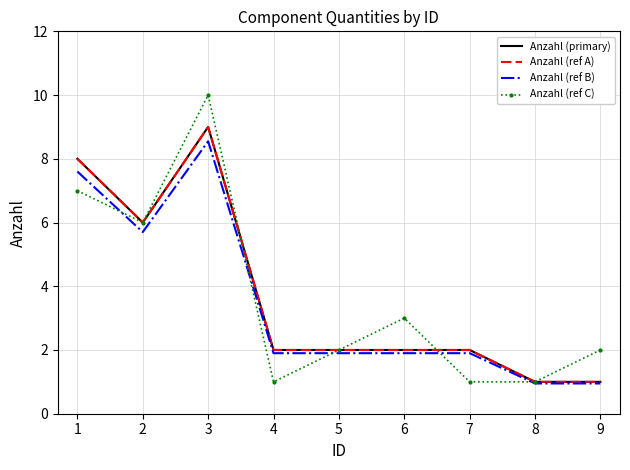

Is this an area chart (filled region under the line)?

No